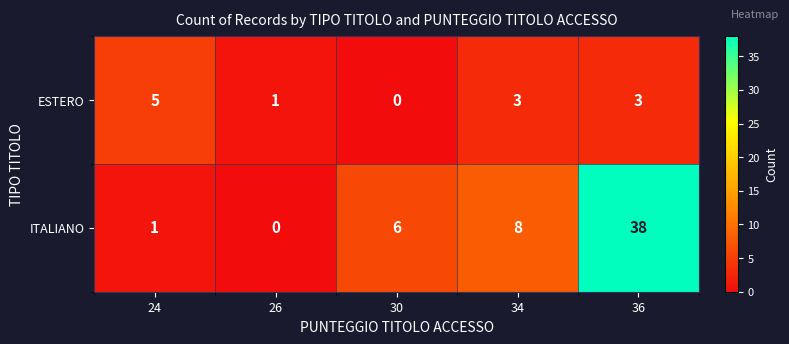

What is the difference between the maximum and minimum values in the ITALIANO series?

38